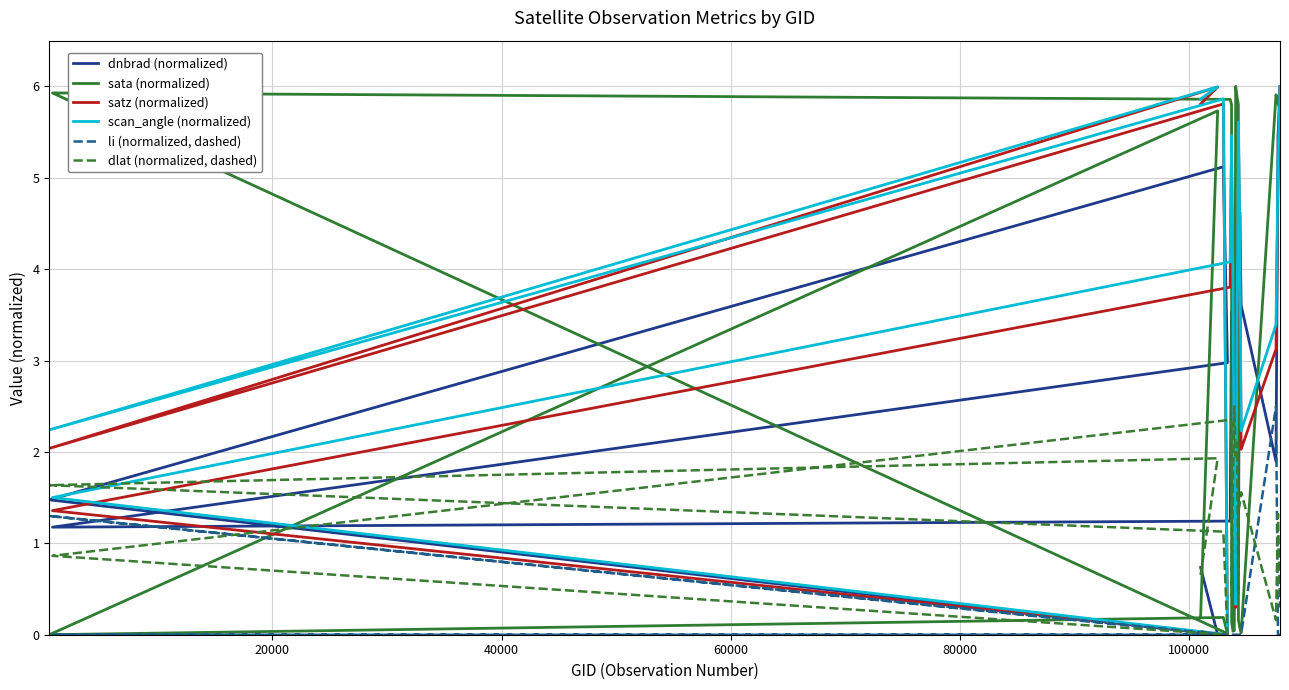

Reading left to right, list all the values displayed in this chart.

dnbrad (normalized): 0.7	0.0	1.5	5.1	3.0	1.2	1.2	3.5	2.8	2.4	3.0	1.7	2.3	0.9	0.7	4.6	3.6	1.9	5.4	6.0
sata (normalized): 0.2	5.7	0.0	0.2	0.0	5.9	5.9	5.8	0.1	0.0	0.0	6.0	5.9	5.8	0.2	0.1	0.0	5.9	5.8	5.7
satz (normalized): 5.8	6.0	2.0	5.8	0.0	1.4	3.8	5.3	5.1	3.6	1.1	0.3	3.1	4.9	5.5	4.2	2.0	3.1	4.9	6.0
scan_angle (normalized): 5.9	6.0	2.2	5.9	0.0	1.5	4.1	5.5	5.3	3.9	1.2	0.3	3.4	5.1	5.6	4.4	2.2	3.4	5.1	6.0
li (normalized, dashed): 0.0	0.0	1.3	0.0	0.0	0.0	0.0	0.0	0.0	0.0	0.0	0.0	0.0	0.0	0.0	0.0	0.0	2.5	0.0	0.0
dlat (normalized, dashed): 0.7	1.9	1.6	1.1	0.0	0.9	2.4	2.3	0.4	1.7	2.5	2.0	2.1	0.4	1.4	1.4	1.6	0.2	1.3	0.3